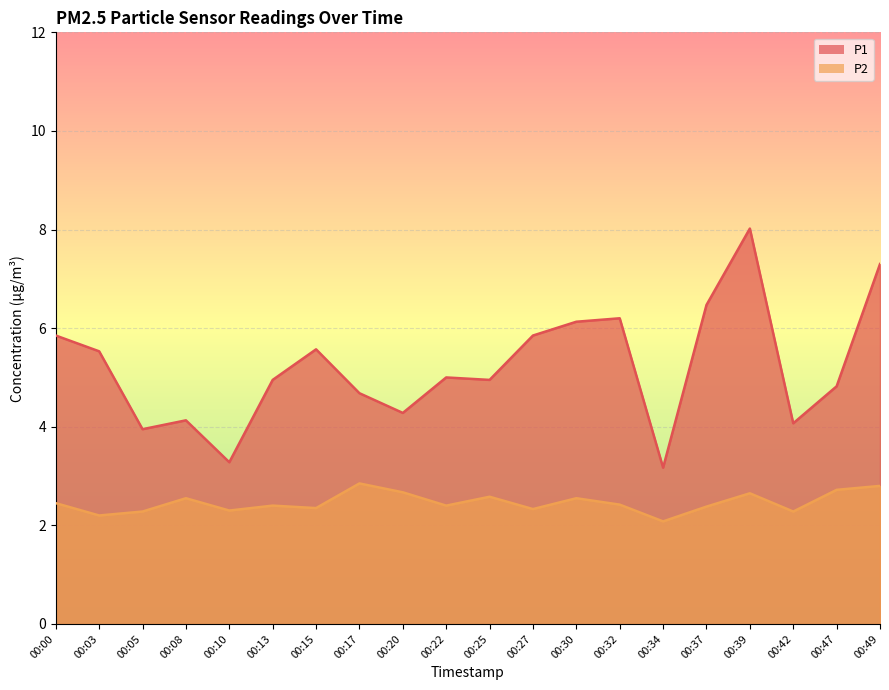

Reading right to left, list all the values displayed in this chart.

P1: 00:49=7.3	00:47=4.8	00:42=4.1	00:39=8.0	00:37=6.5	00:34=3.2	00:32=6.2	00:30=6.1	00:27=5.8	00:25=5.0	00:22=5.0	00:20=4.3	00:17=4.7	00:15=5.6	00:13=5.0	00:10=3.3	00:08=4.1	00:05=4.0	00:03=5.5	00:00=5.8
P2: 00:49=2.8	00:47=2.7	00:42=2.3	00:39=2.6	00:37=2.4	00:34=2.1	00:32=2.4	00:30=2.5	00:27=2.3	00:25=2.6	00:22=2.4	00:20=2.7	00:17=2.9	00:15=2.4	00:13=2.4	00:10=2.3	00:08=2.5	00:05=2.3	00:03=2.2	00:00=2.5